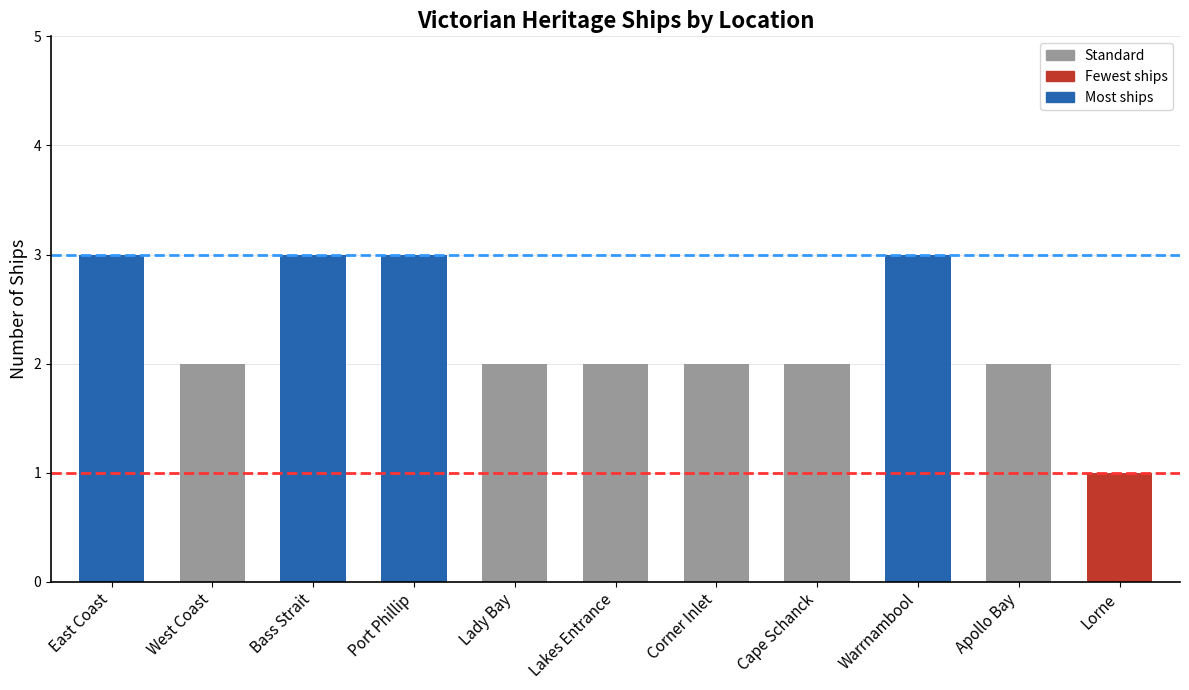

What is the greatest value displayed?

3